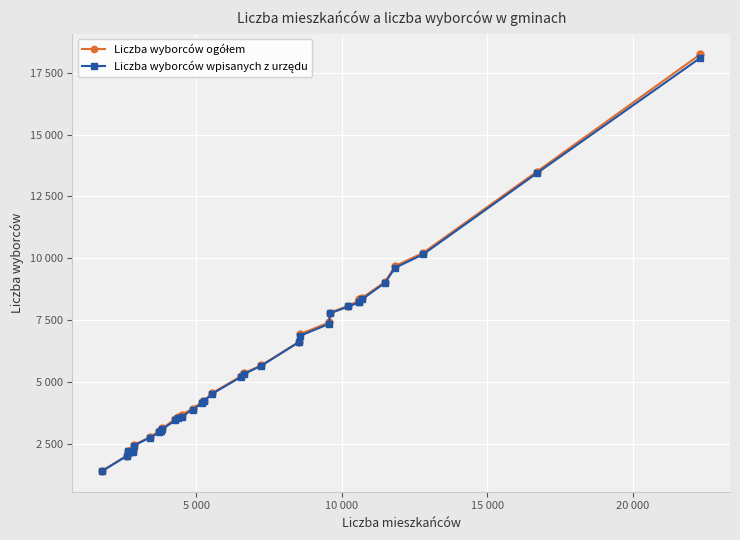

Is this an area chart (filled region under the line)?

No